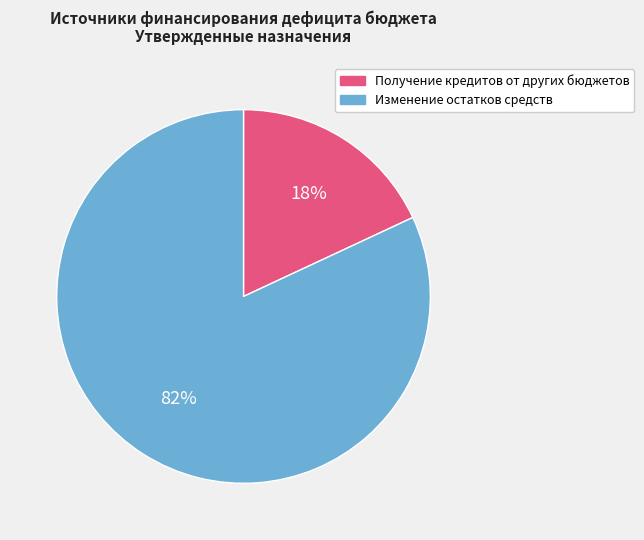

What percentage is the Изменение остатков средств slice, to the nearest percent?

82%